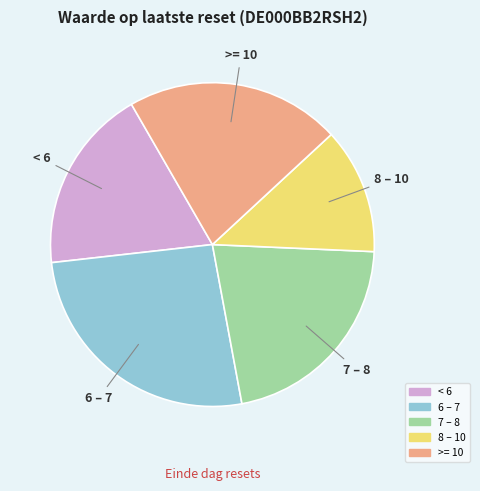

Is there any slice that represents more than half of the pie?

No